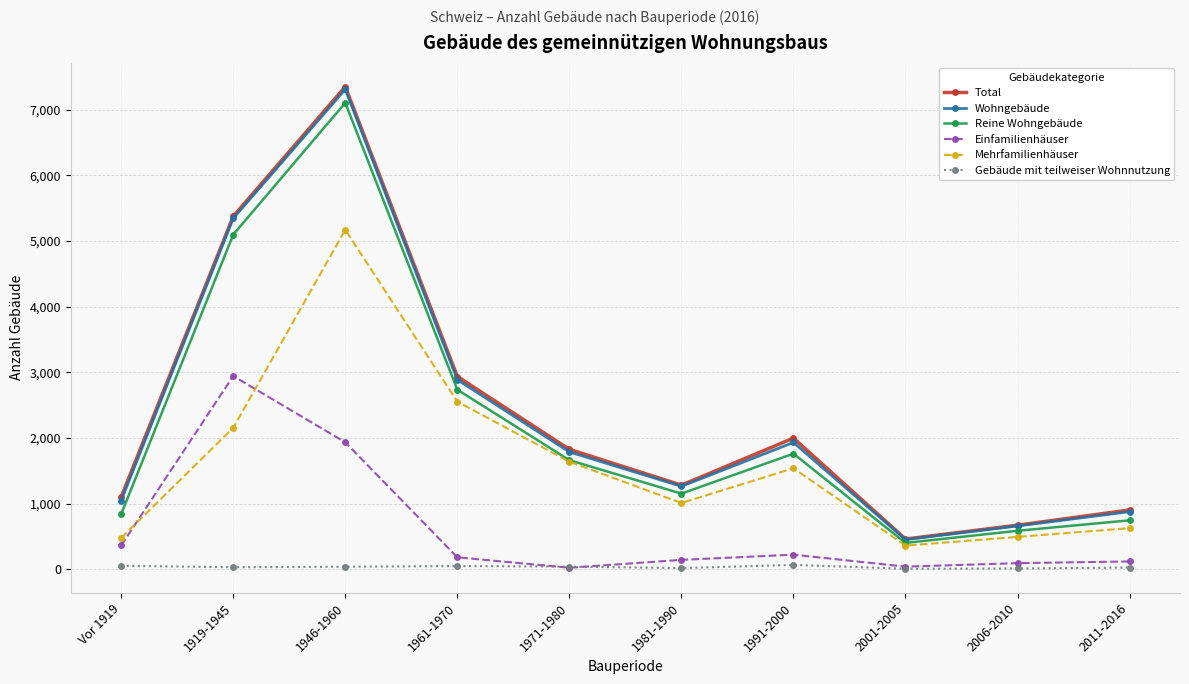

How many lines are shown in the chart?

6